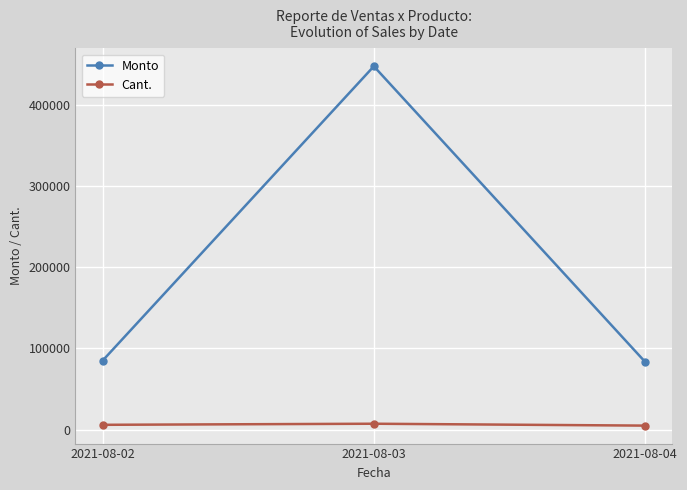

At which category is the sum across all series the highest?

2021-08-03